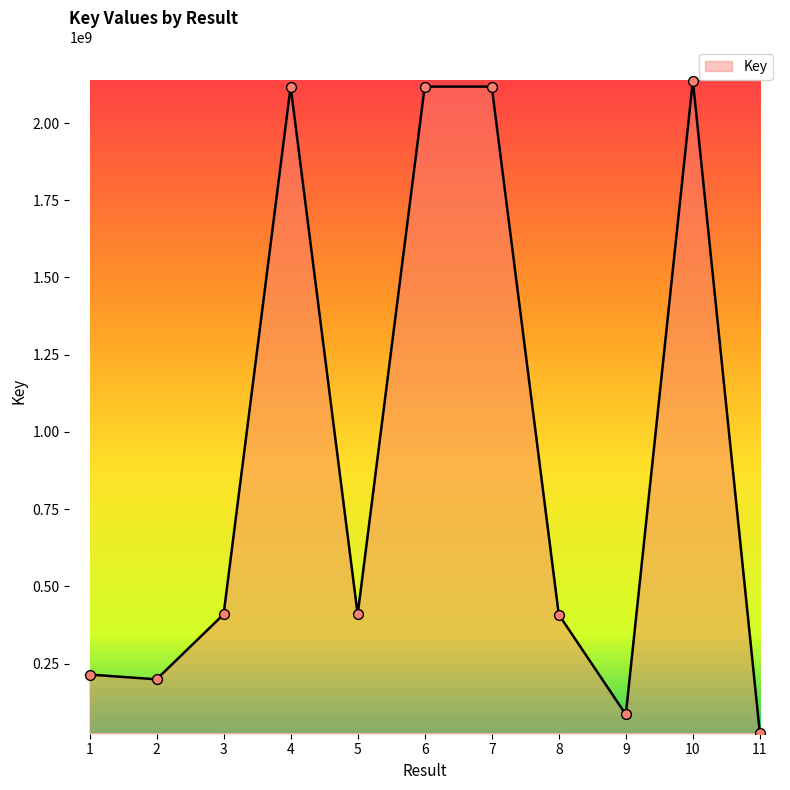

Between 2 and 5, which is larger?

5